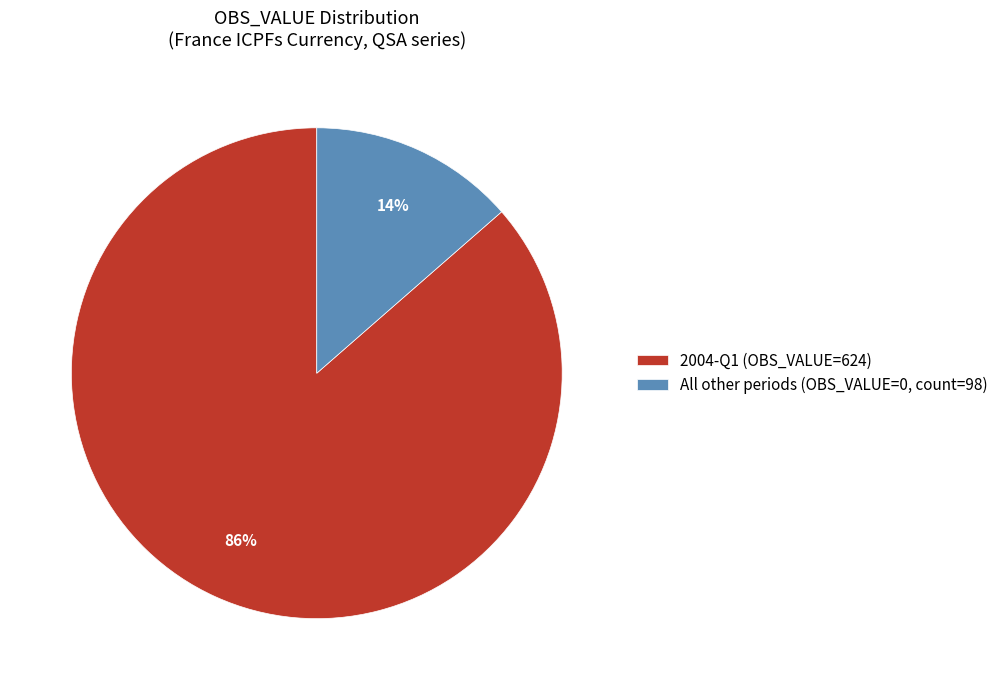

Between 2004-Q1 (OBS_VALUE=624) and All other periods (OBS_VALUE=0, count=98), which is larger?

2004-Q1 (OBS_VALUE=624)